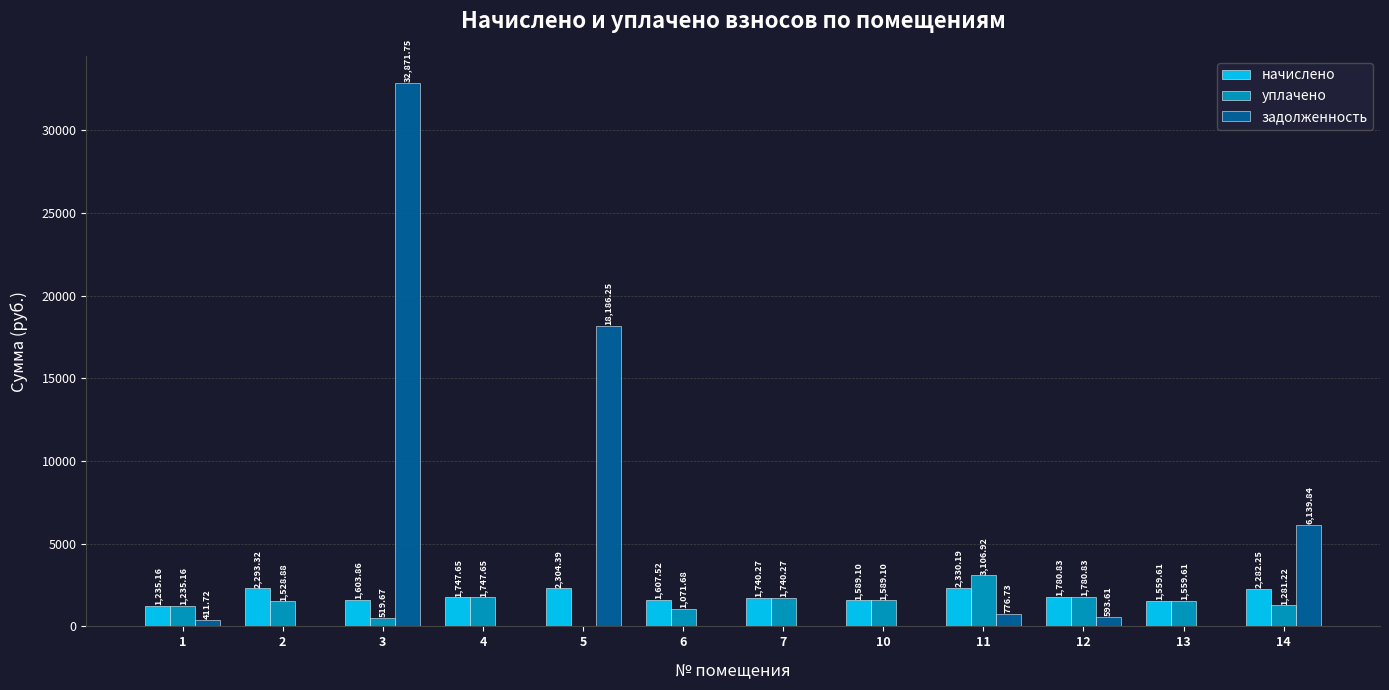

What is the total value across all series at 5?

20490.6